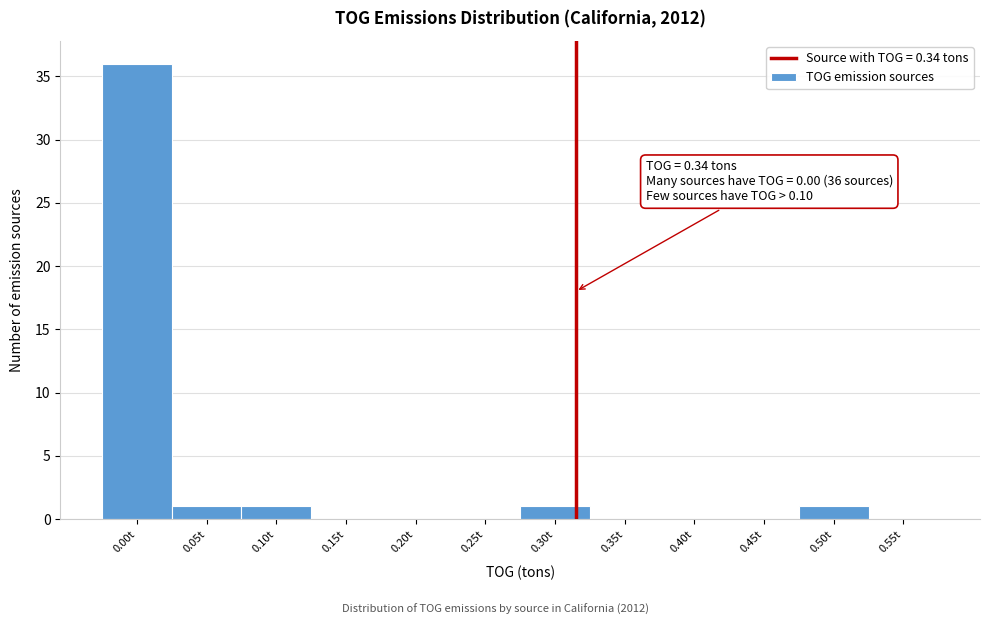

Reading left to right, transcribe all the data shown in this chart.

0.00t=36	0.05t=1	0.10t=1	0.15t=0	0.20t=0	0.25t=0	0.30t=1	0.35t=0	0.40t=0	0.45t=0	0.50t=1	0.55t=0